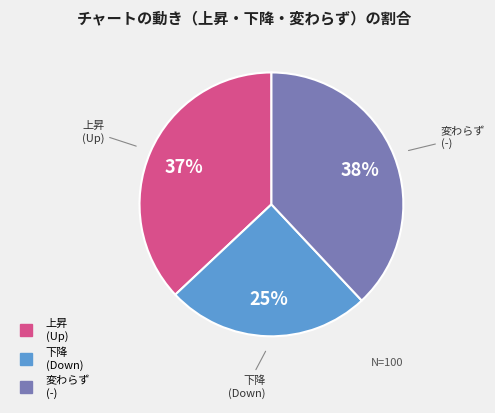

Is there any slice that represents more than half of the pie?

No